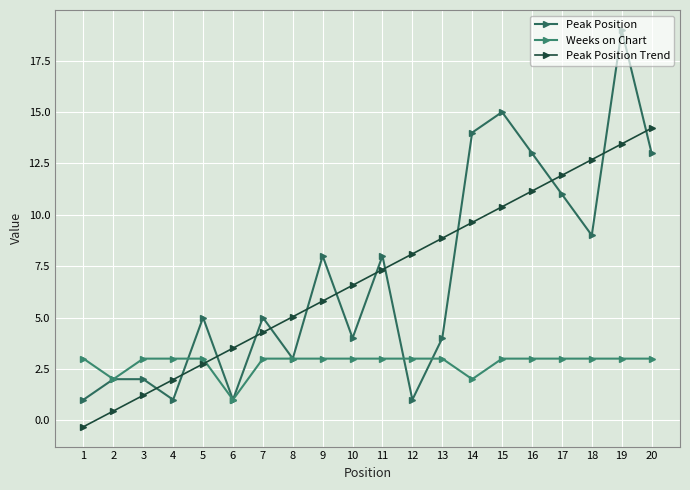

At how many categories does at least one series exceed 3?

16